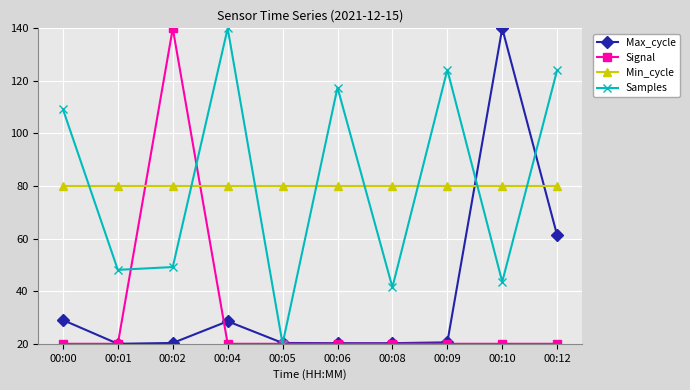

The Max_cycle series shows 32.9 at 00:06. True or false?

False